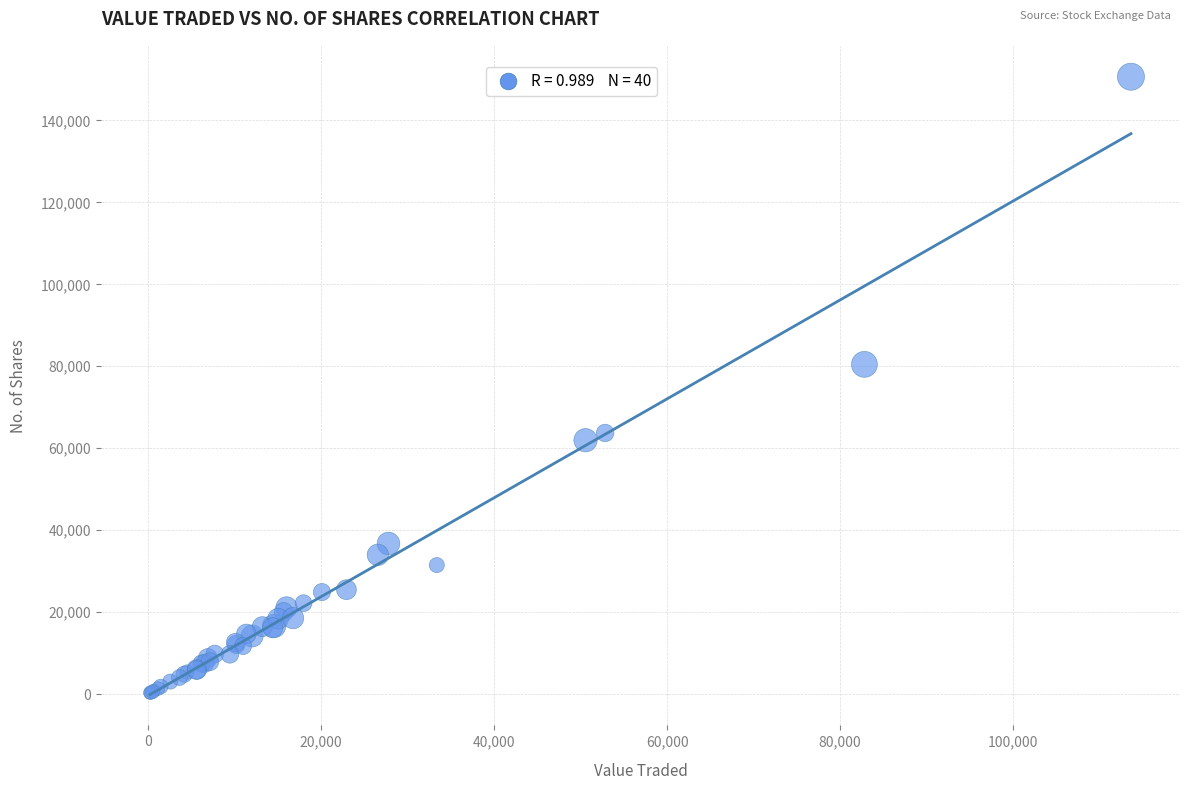

What Y value in the scatter plot is closest to 75471?

80468